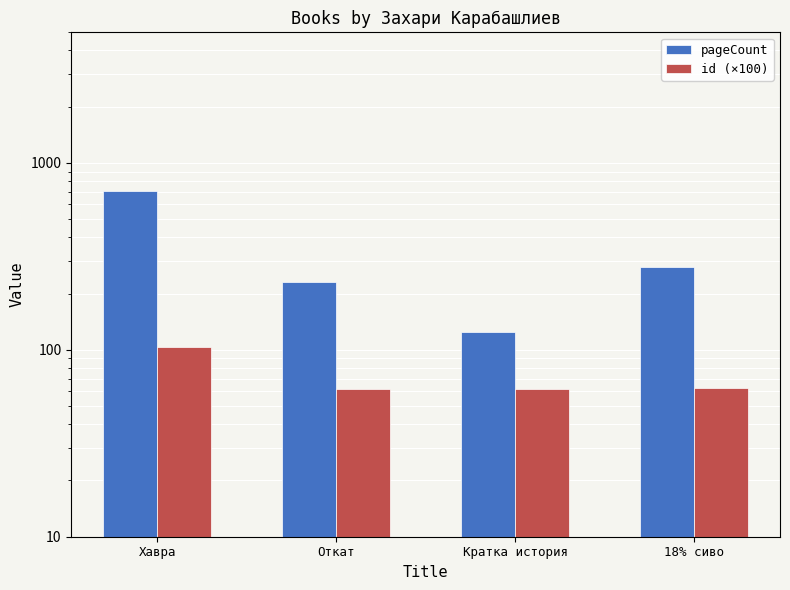

What position from the left is 18% сиво?

4